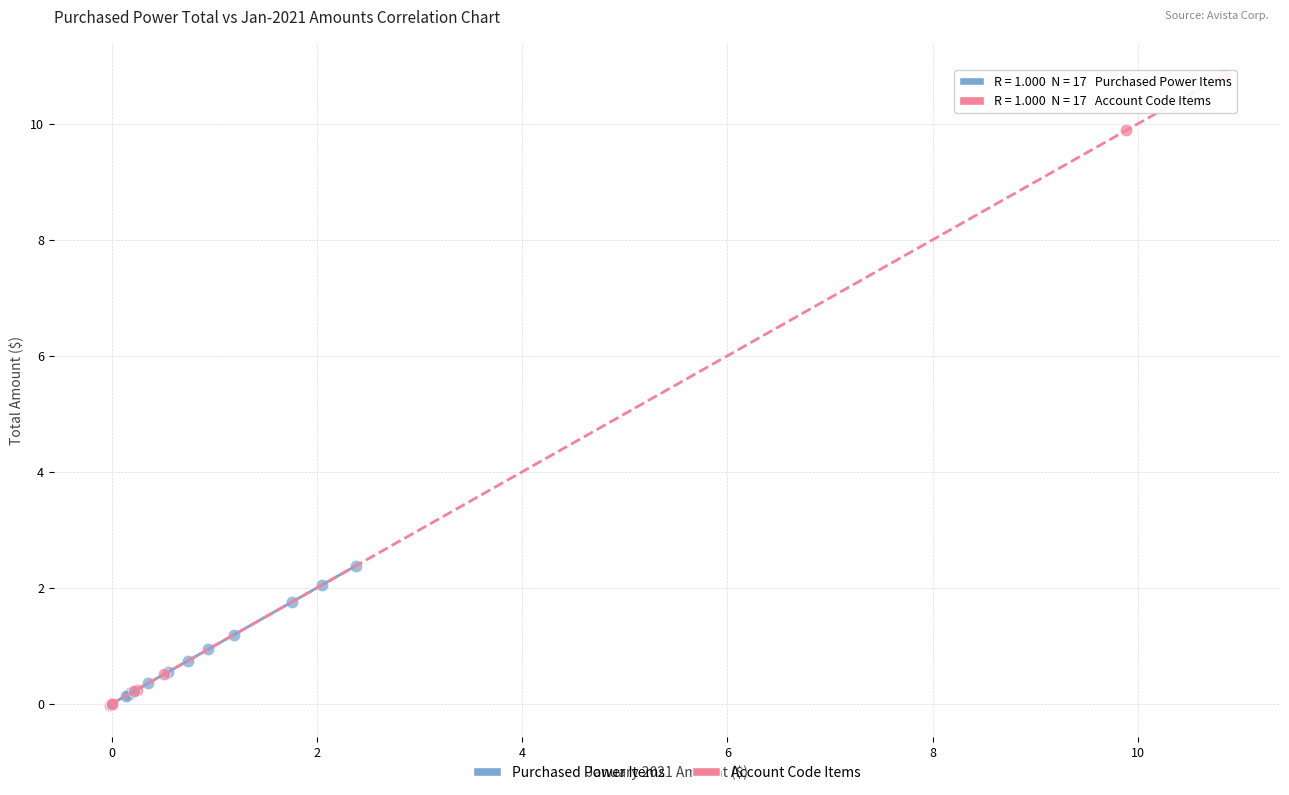

Which series has the widest spread of Y values?

Account Code Items